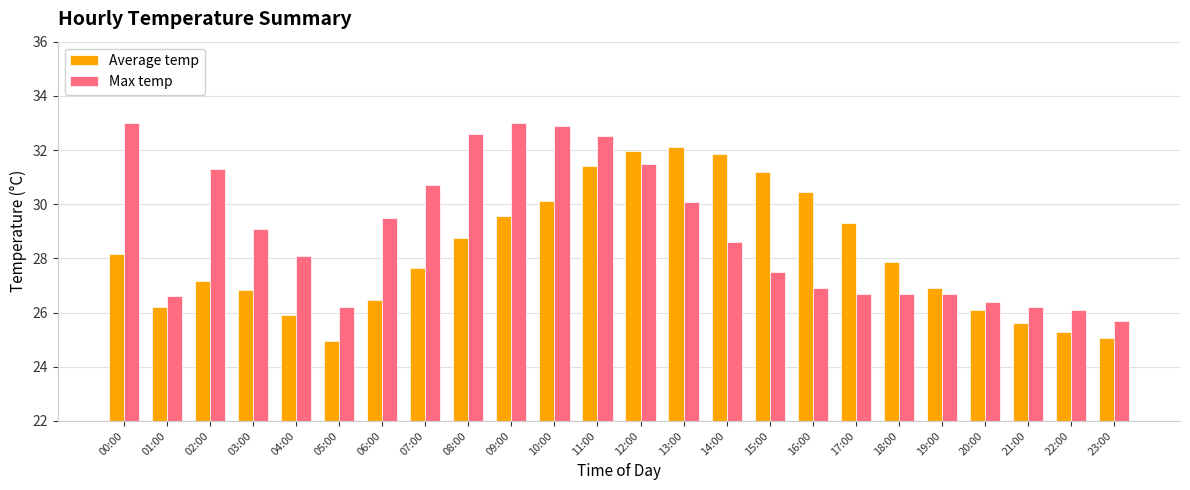

Which series has the largest range (max minus min)?

Max temp